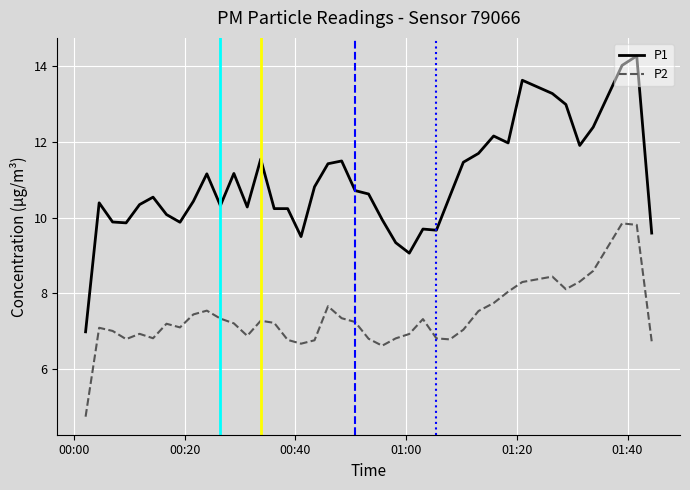

Which series has the widest spread of values?

P1